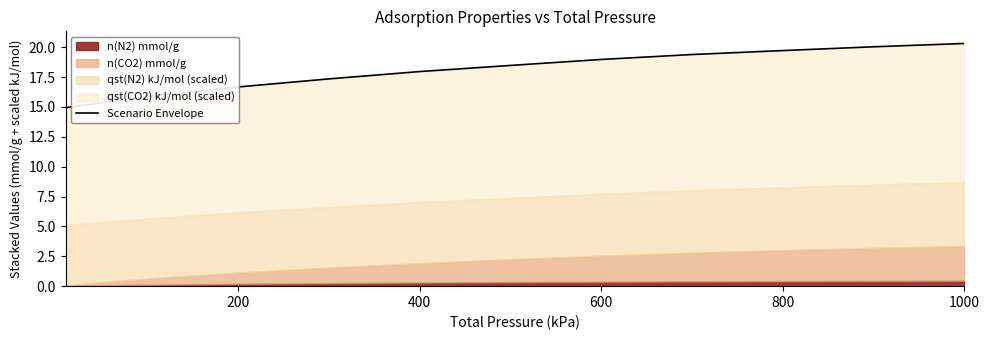

What is the label of the 7th point from the right?

400